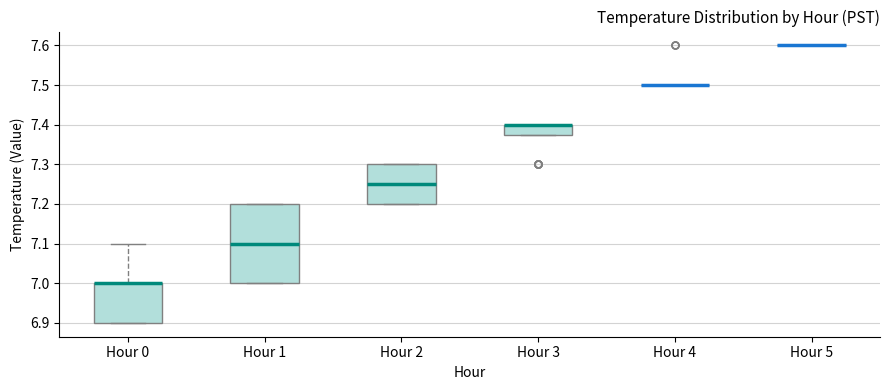

Reading left to right, read every box against the y-axis: the position of its median line, the range the box covers, and the ends of its whiskers. The values are not printed on the chart, so give them approximately, as read against the axis.

Hour 0: median 7.00 (drawn on the box's upper edge), box 6.90 to 7.00, whiskers 6.90 to 7.10
Hour 1: median 7.10, box 7.00 to 7.20, whiskers 7.00 to 7.20
Hour 2: median 7.25, box 7.20 to 7.30, whiskers 7.20 to 7.30
Hour 3: median 7.40 (drawn on the box's upper edge), box 7.38 to 7.40, whiskers 7.38 to 7.40
Hour 4: box collapsed to a line at 7.50, whiskers 7.50 to 7.50
Hour 5: box collapsed to a line at 7.60, whiskers 7.60 to 7.60